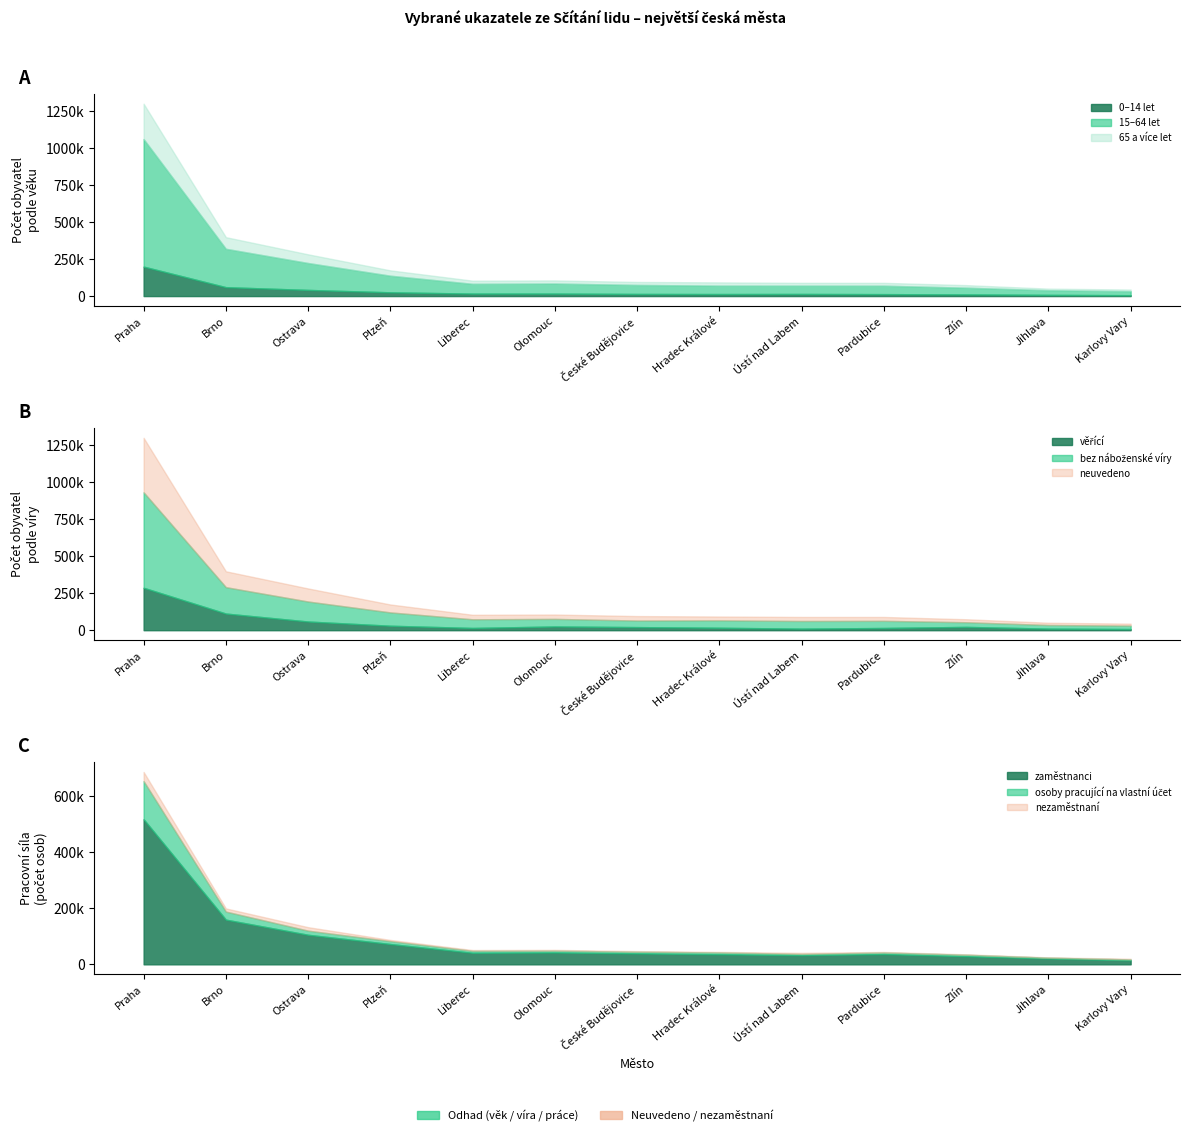

What is the difference between the second highest and second lowest values in the 0–14 let series?

52293